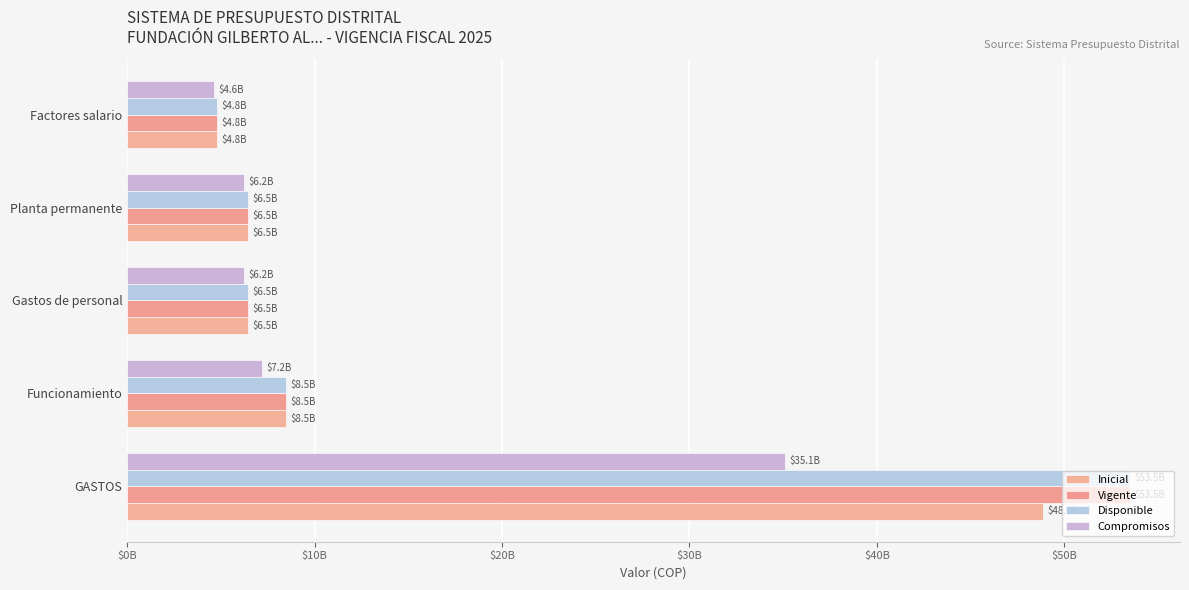

Which category has the lowest value in the Vigente series?

Factores salario